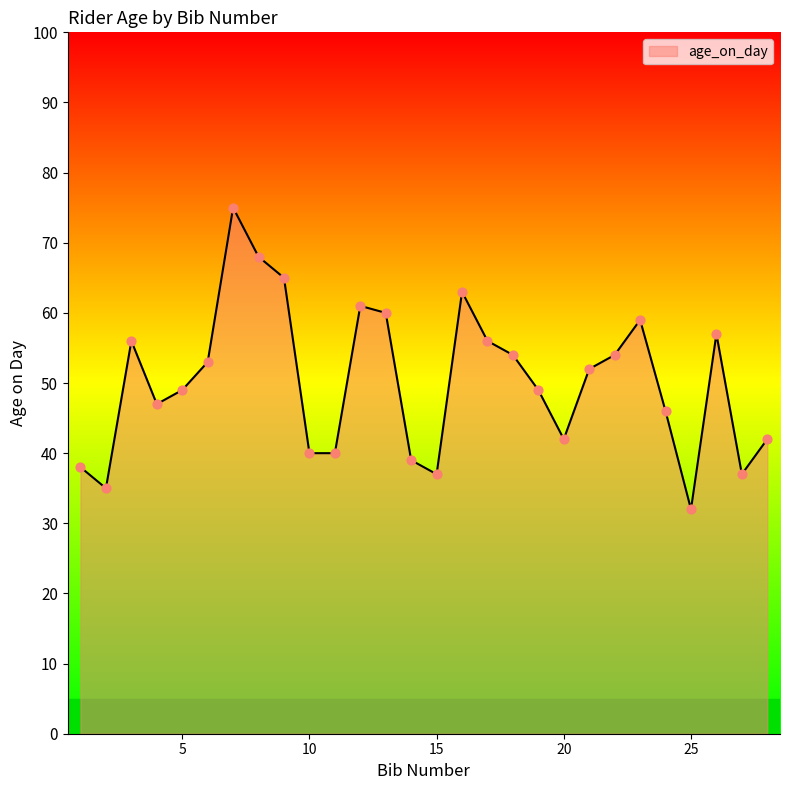

What is the difference between the maximum and minimum values?

43